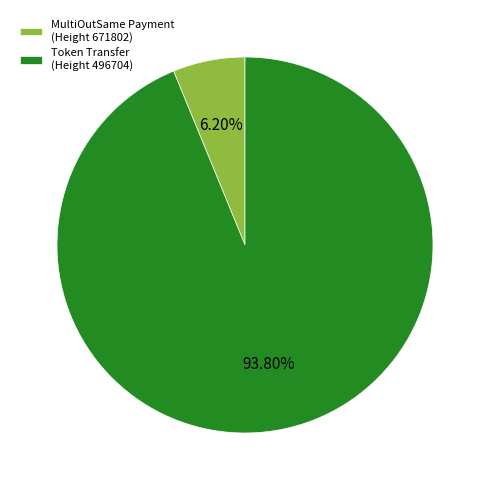

To the nearest percent, what is the average slice percentage?

50%